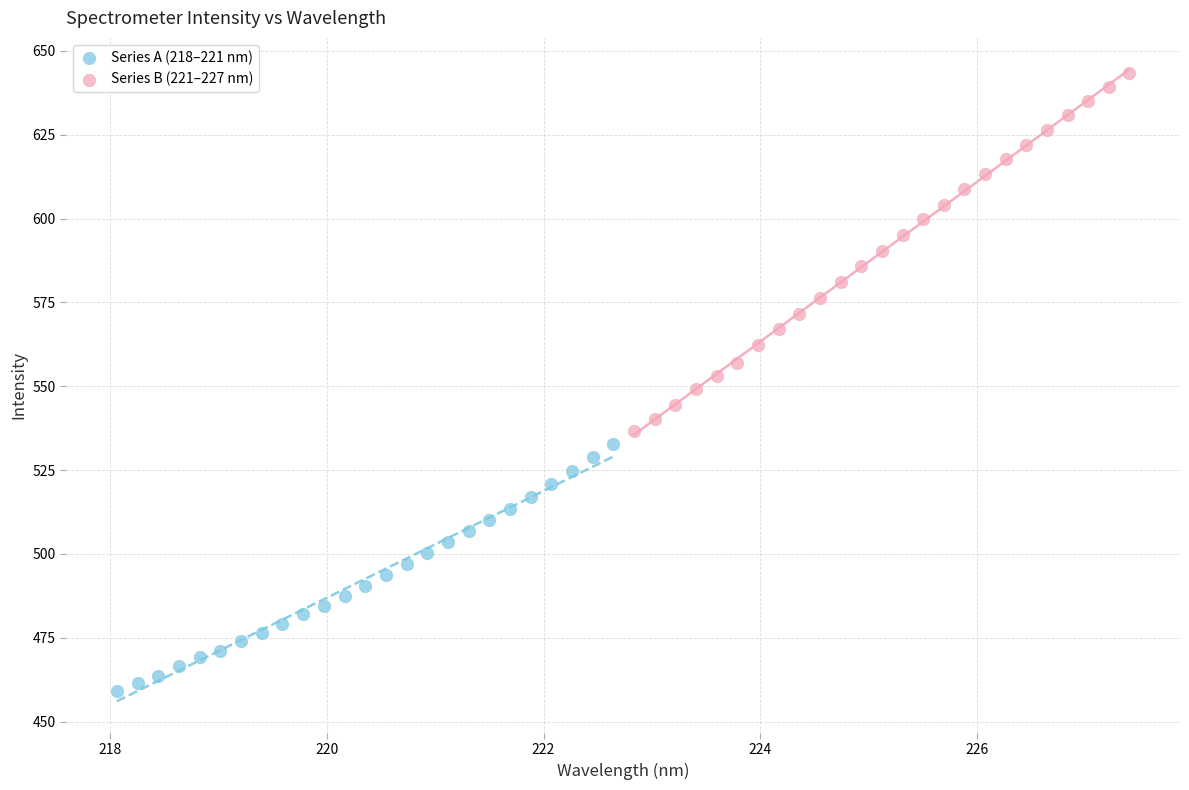

Which series has the widest spread of Y values?

Series B (221–227 nm)